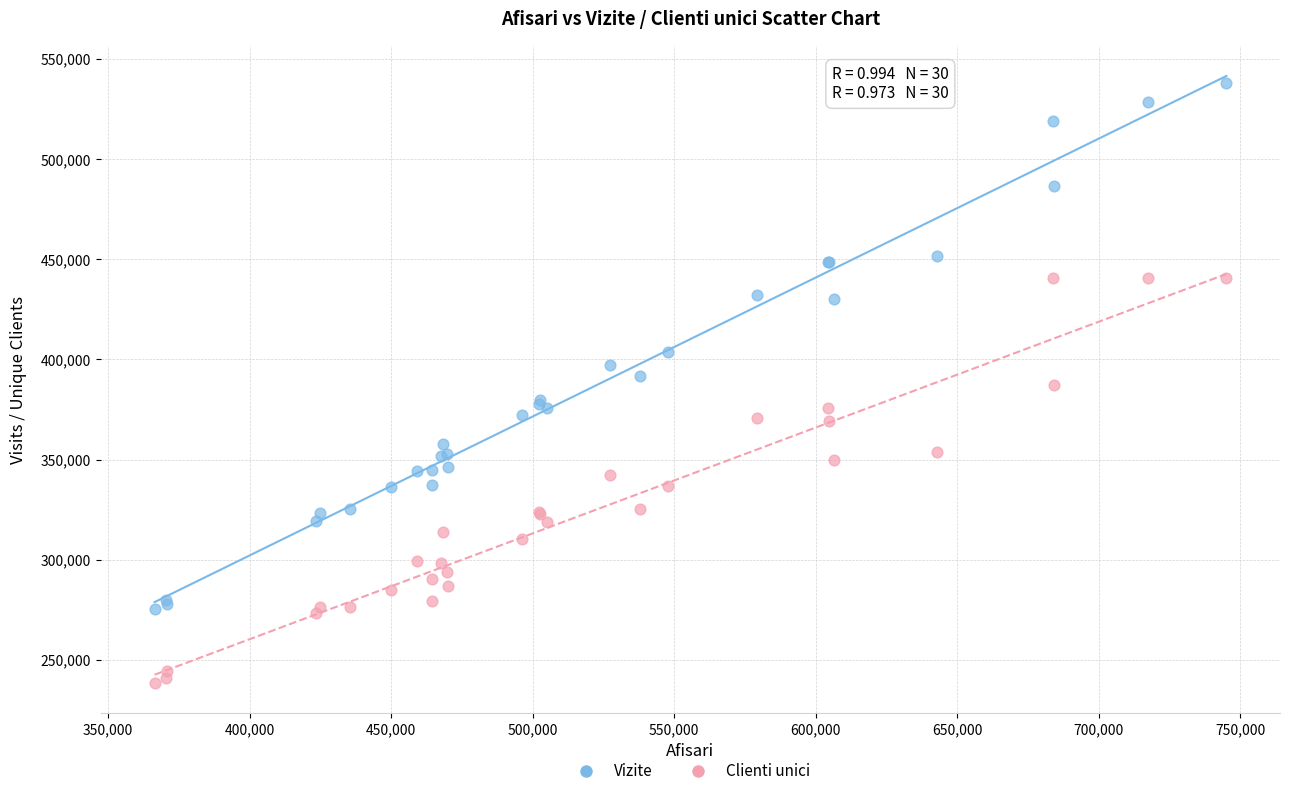

Which series contains the highest Y value?

Vizite